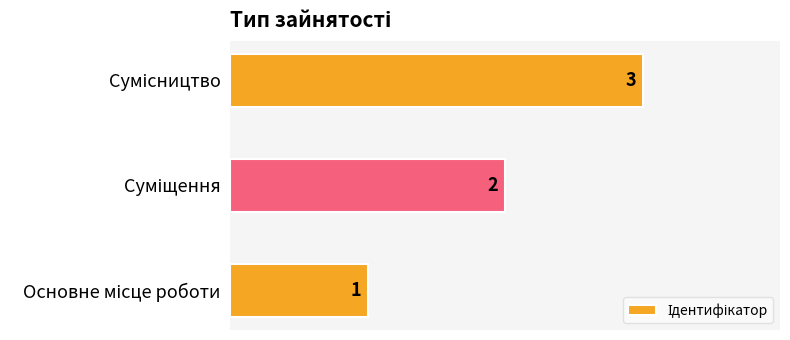

What is the sum of all values?

6